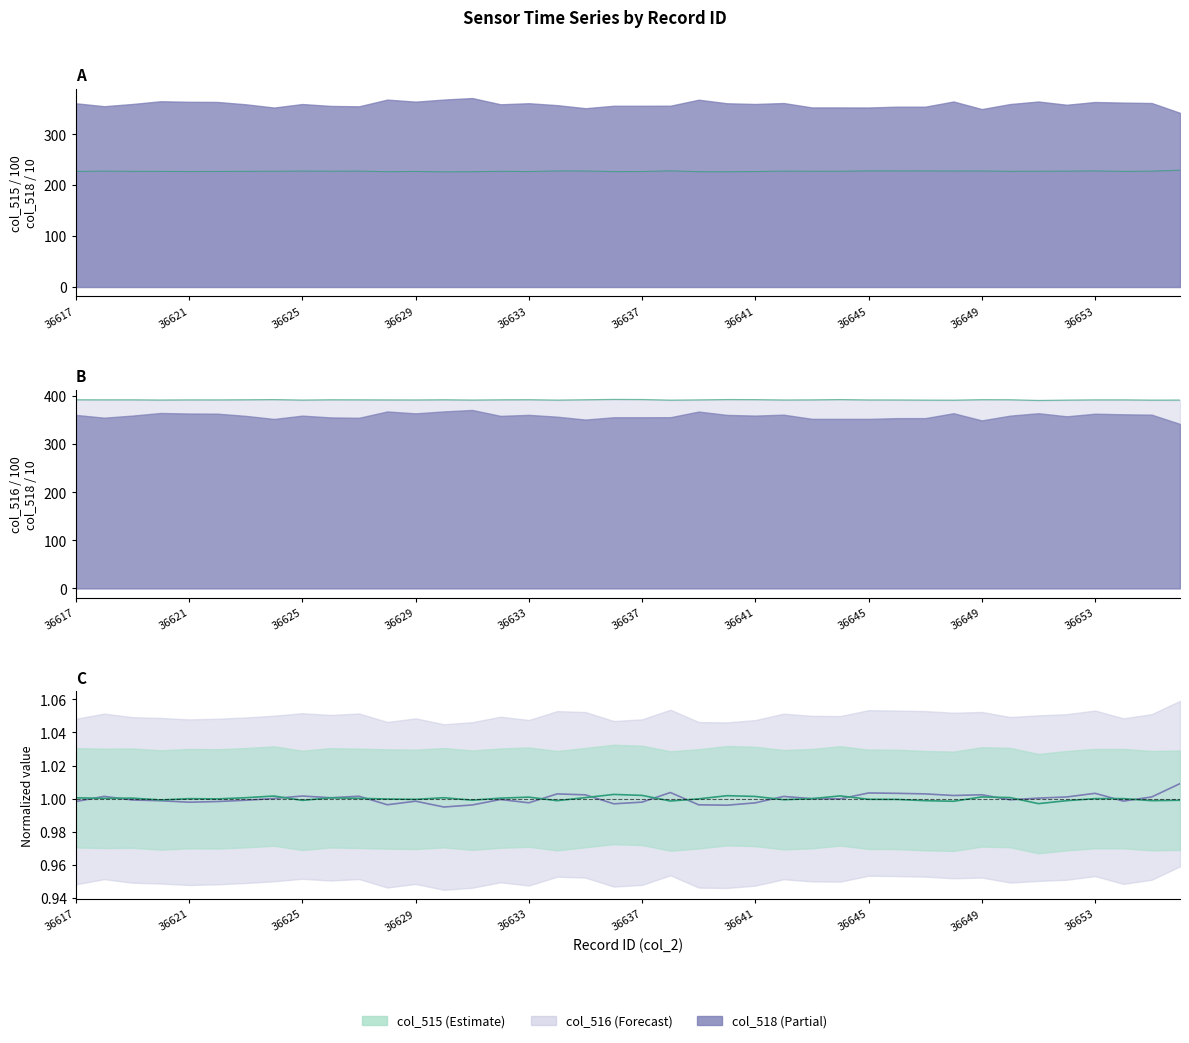

Where do col_516 norm and col_515 norm first cross each other?

36617 and 36621